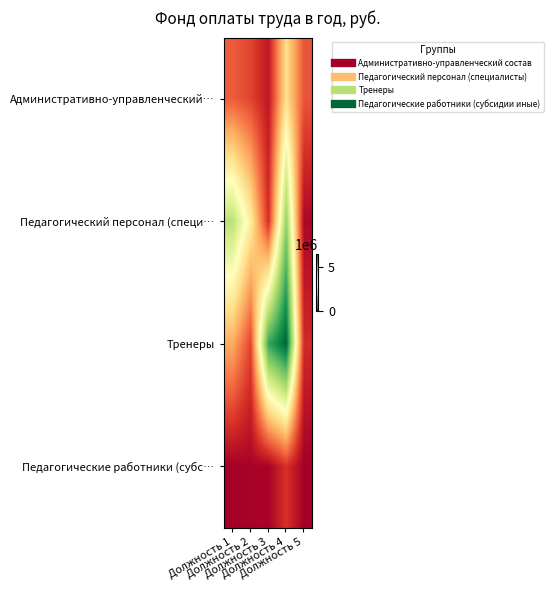

At which category is the sum across all series the highest?

Должность 4